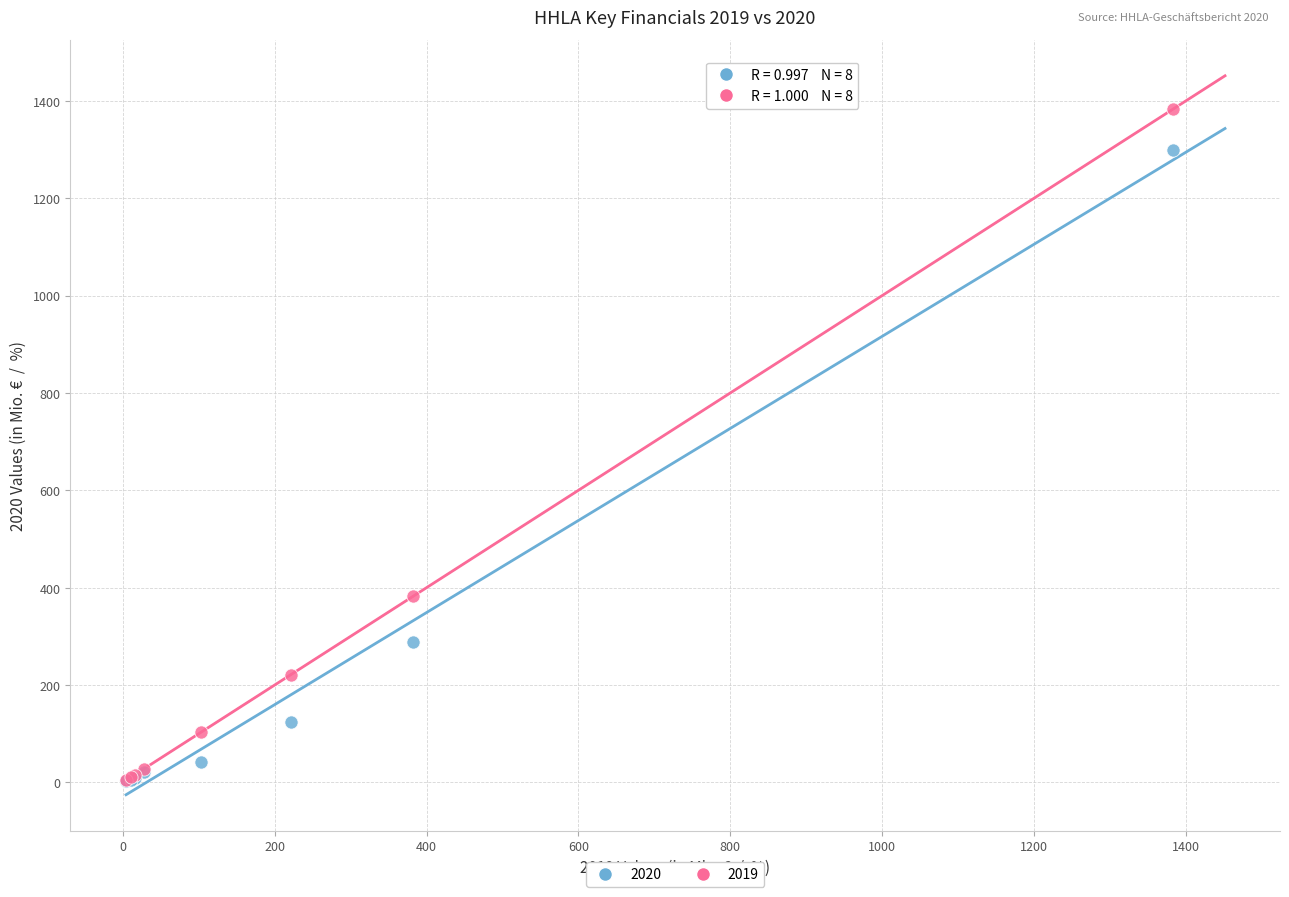

Across all series, what Y value is closest to 693?

382.6